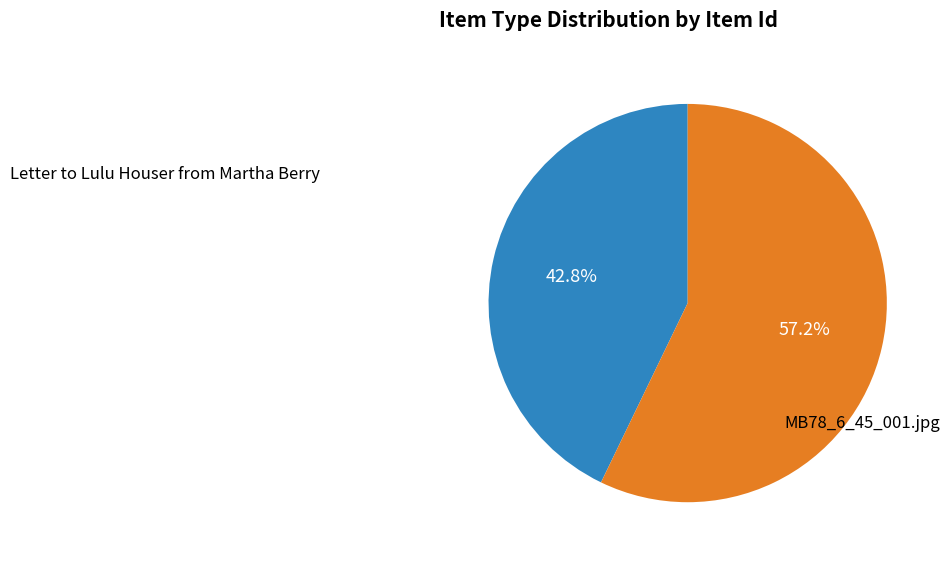

To the nearest percent, what is the difference between the largest and smallest slice percentages?

14%